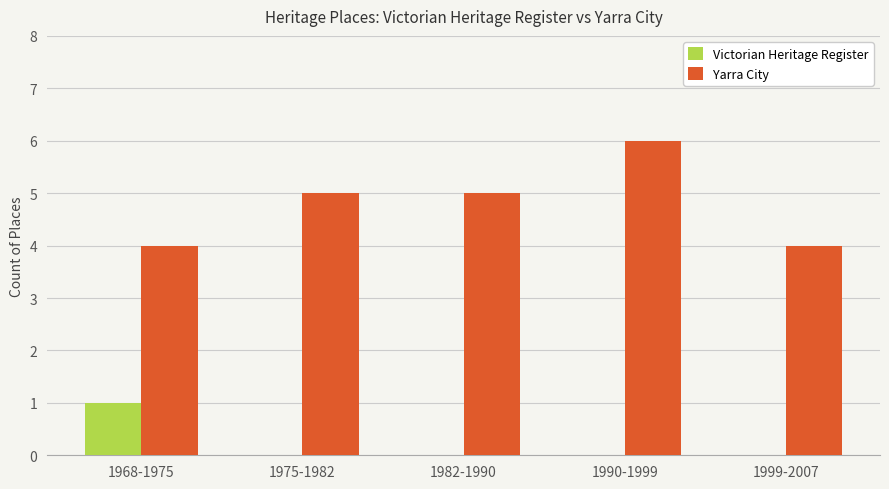

The Victorian Heritage Register series shows -1 at 1999-2007. True or false?

False